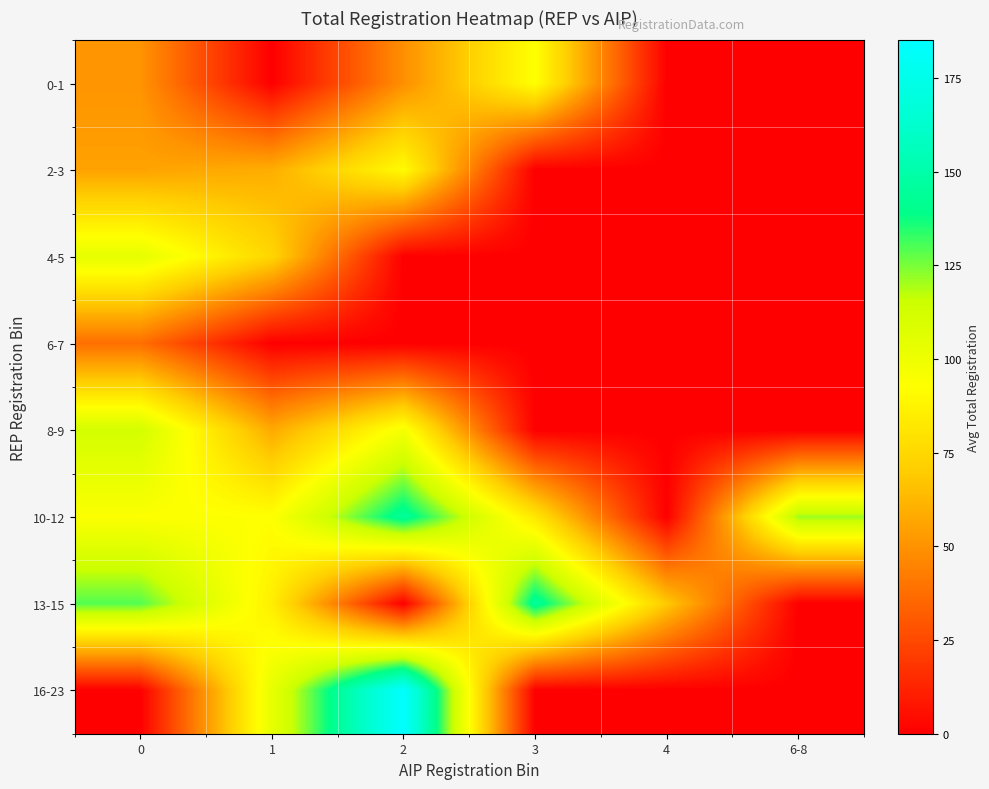

Rank the series by their maximum value, from highest to lowest.

16-23, 13-15, 10-12, 8-9, 4-5, 0-1, 2-3, 6-7